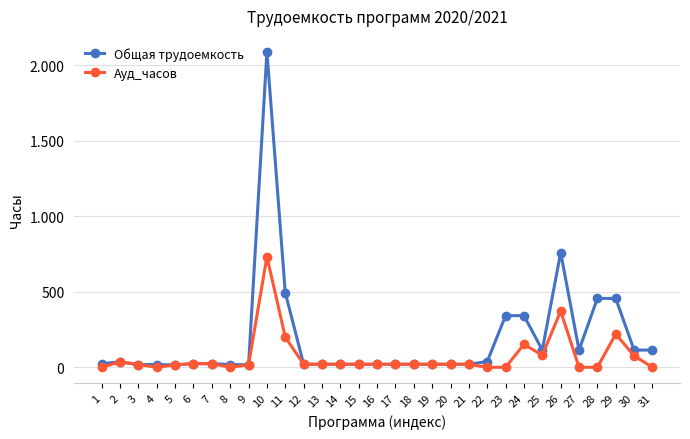

Is the value of Общая трудоемкость at 10 greater than the value of Ауд_часов at 31?

Yes